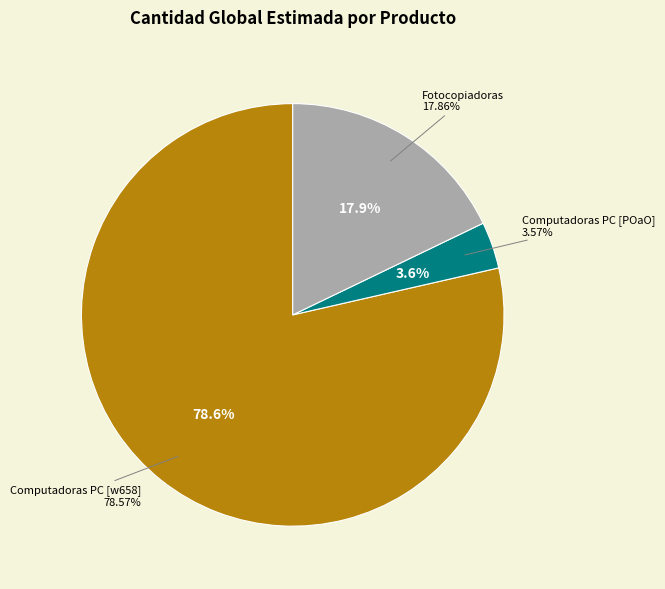

To the nearest percent, what portion does Computadoras personales (PC) [POaOpX] represent?

4%